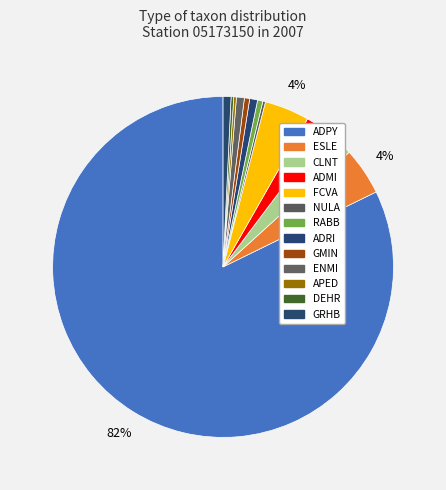

Is it true that ADRI is 11% of the pie?

False